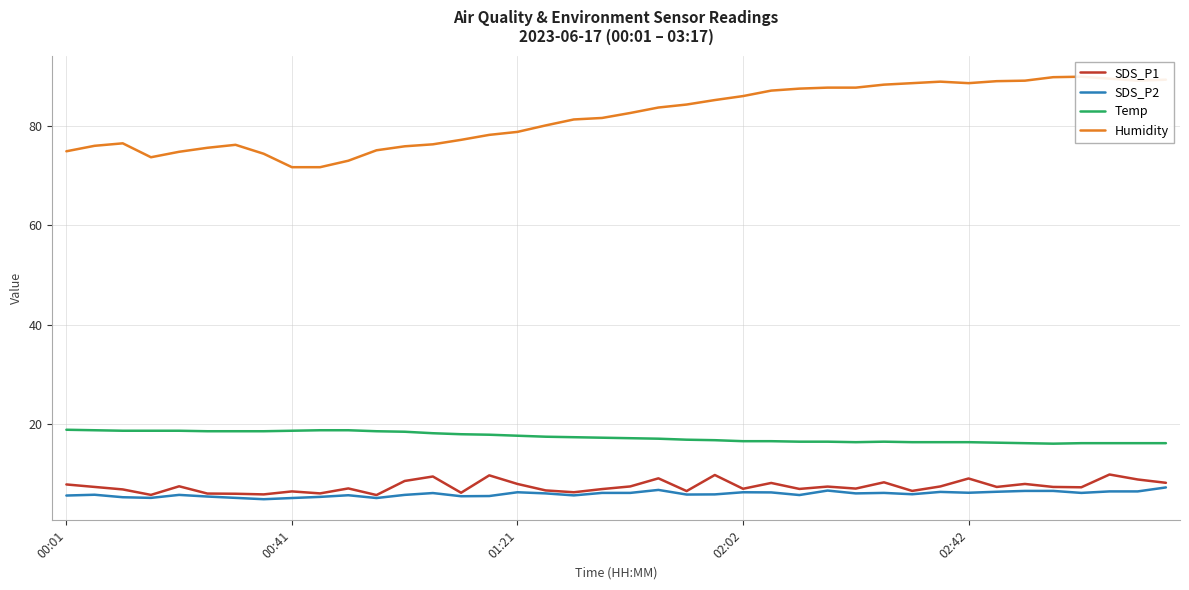

What is the total value across all series at 11?

104.6